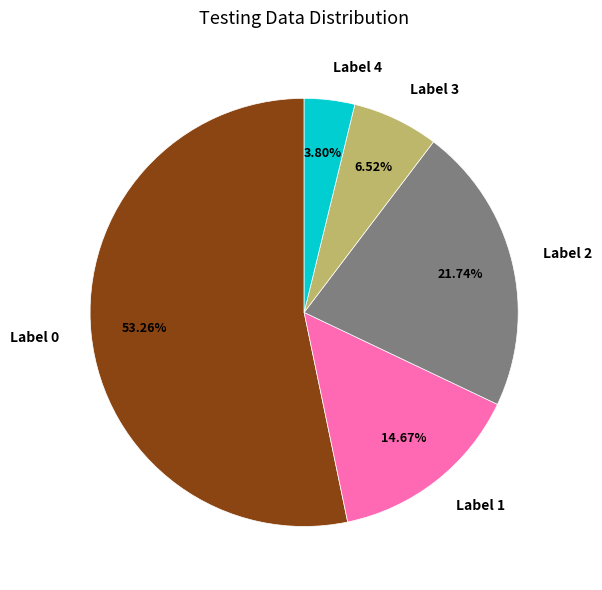

Which has a higher value, Label 3 or Label 0?

Label 0